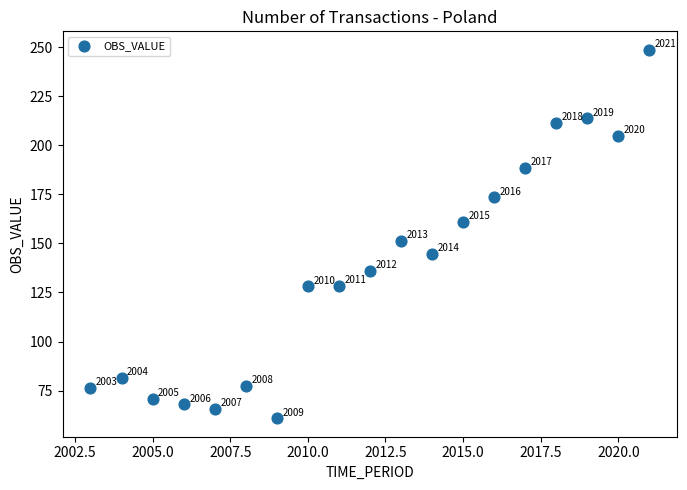

What Y value in the scatter plot is closest to 154?

151.4